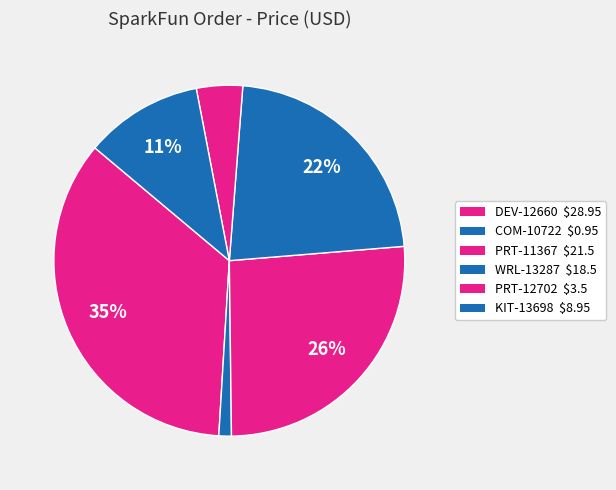

How many segments does this pie chart have?

6